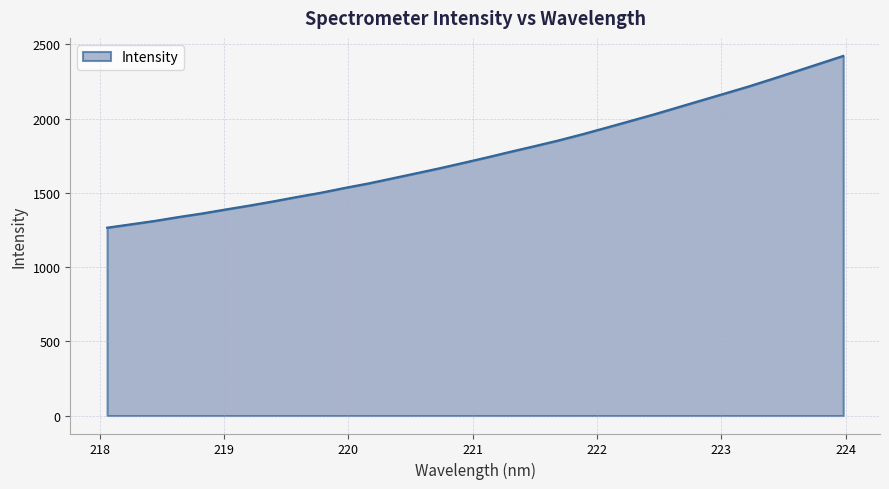

What is the difference between the maximum and minimum values?

1157.4